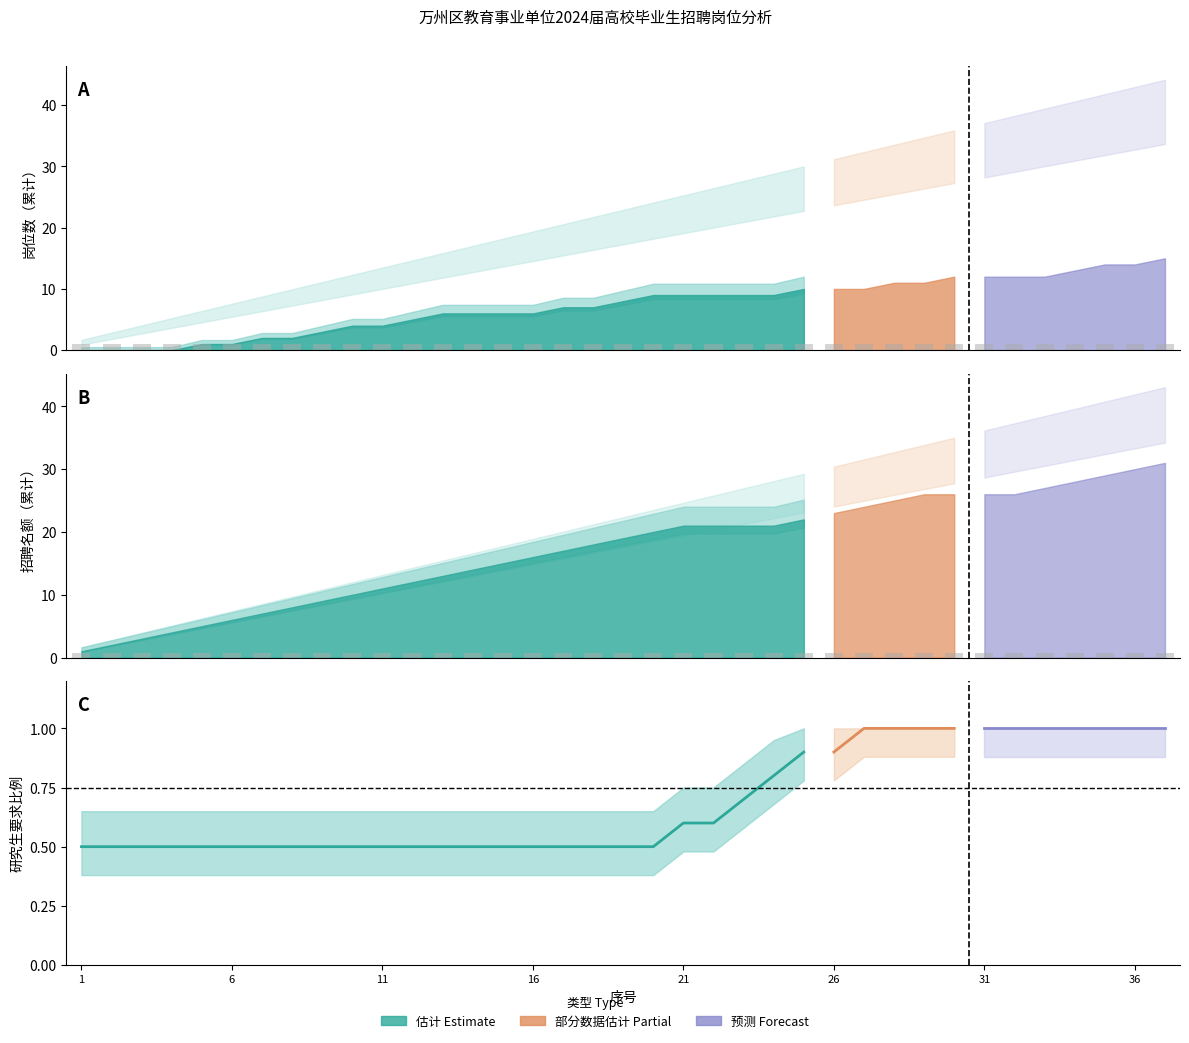

How many bars are there in total?

111